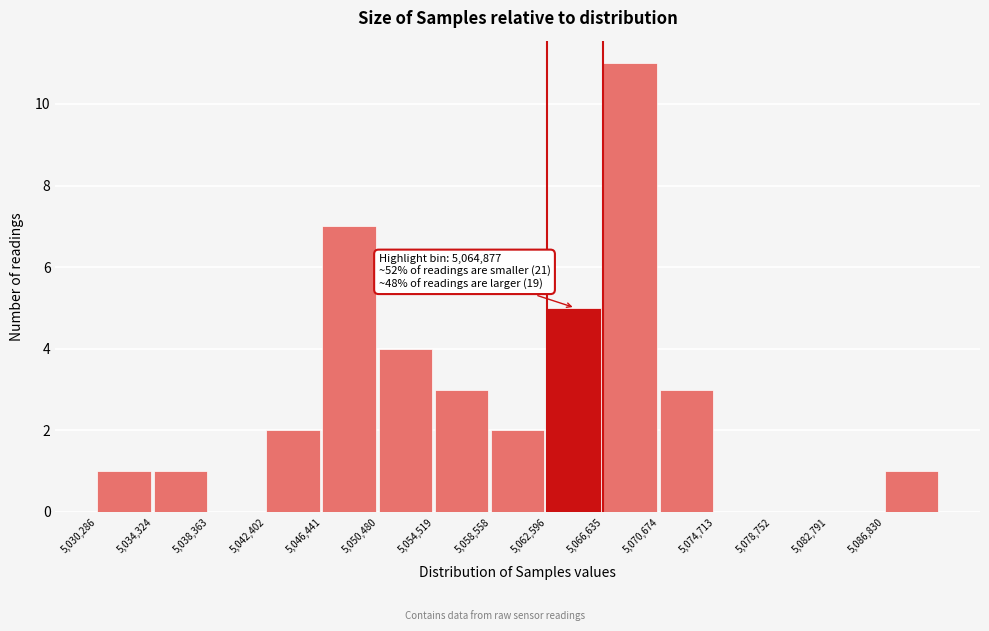

Over which range of the x-axis is the bar tallest?

5066500 to 5070500